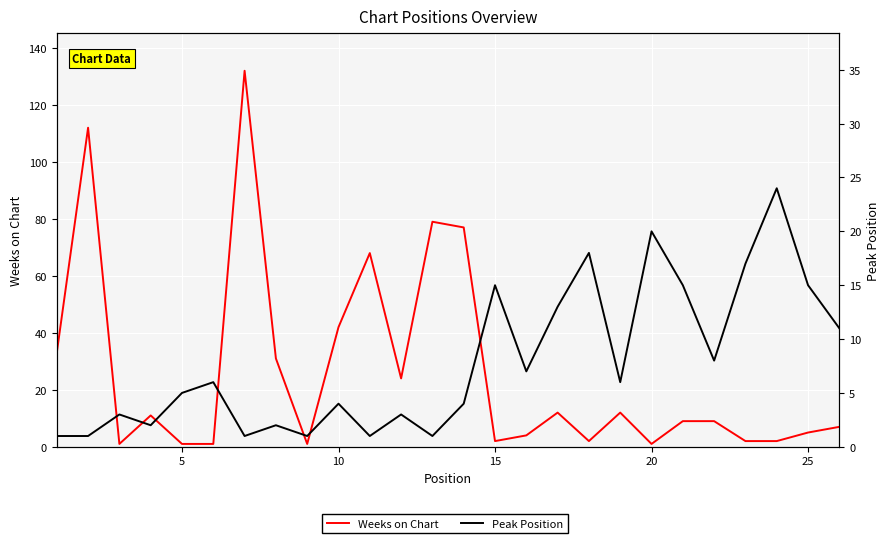

Rank the series at 25 from lowest to highest value.

Weeks on Chart, Peak Position